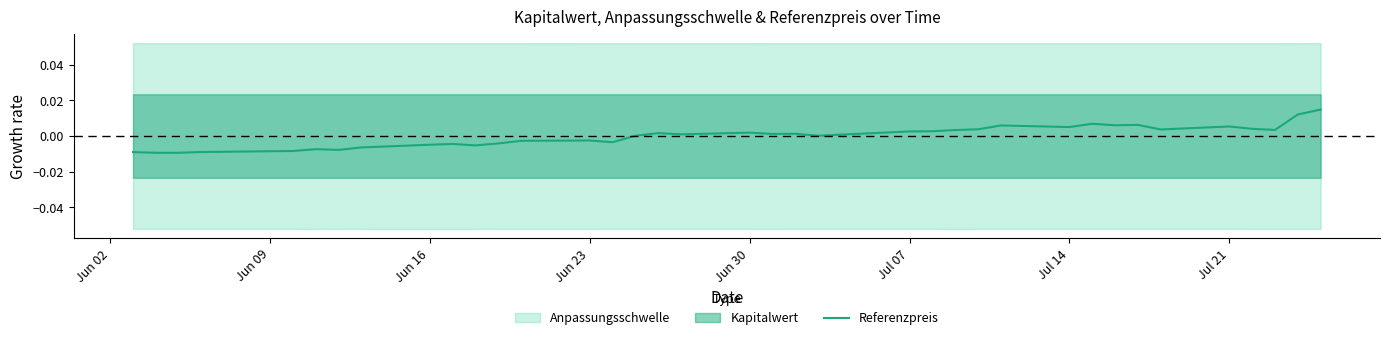

Does the chart display data point markers on the line(s)?

No